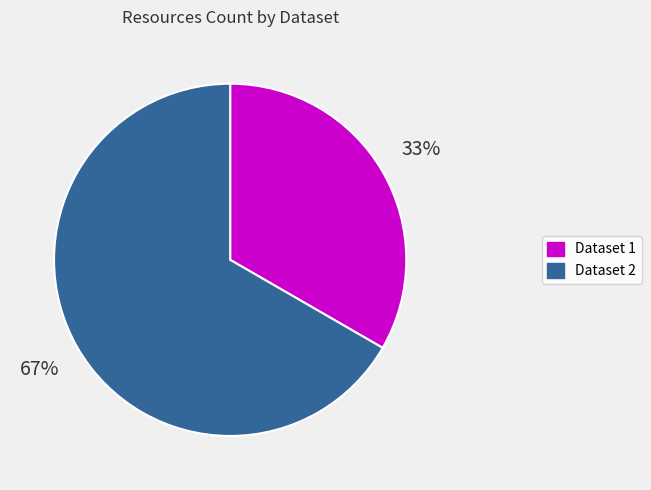

Count the number of slices in the pie.

2